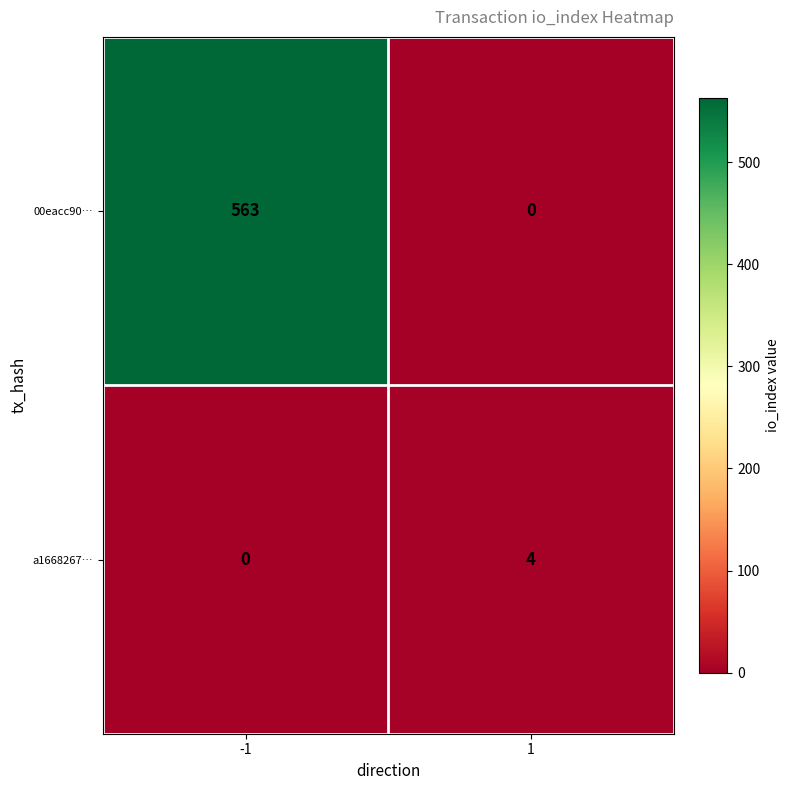

What value does the 00eacc90… series have at -1, to the nearest 100?

600